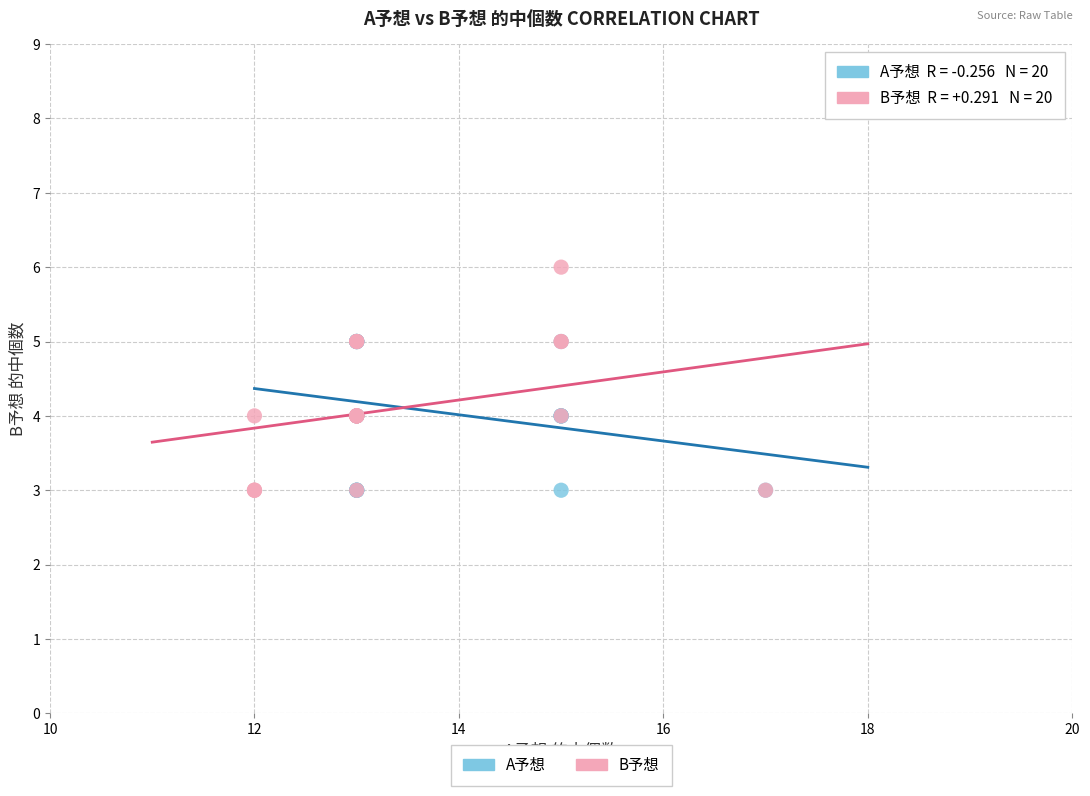

Which series reaches the maximum Y coordinate?

B予想